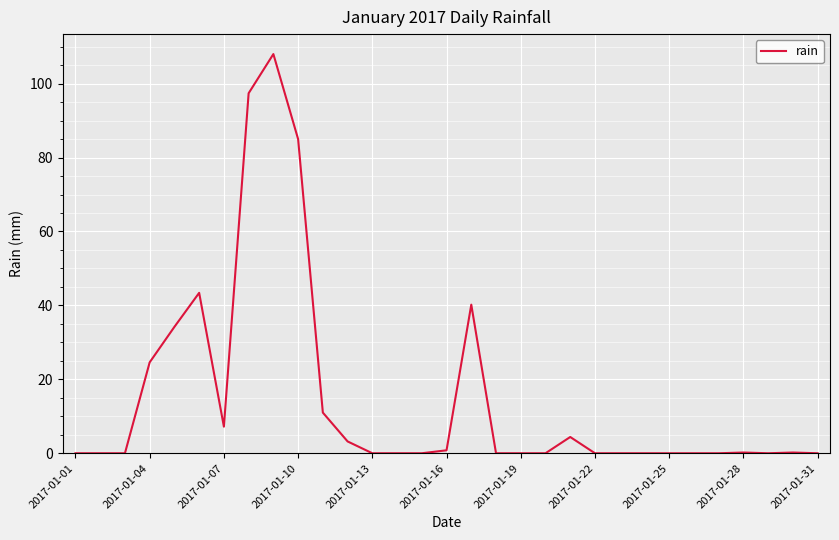

What is the maximum value shown in the chart?

108.0